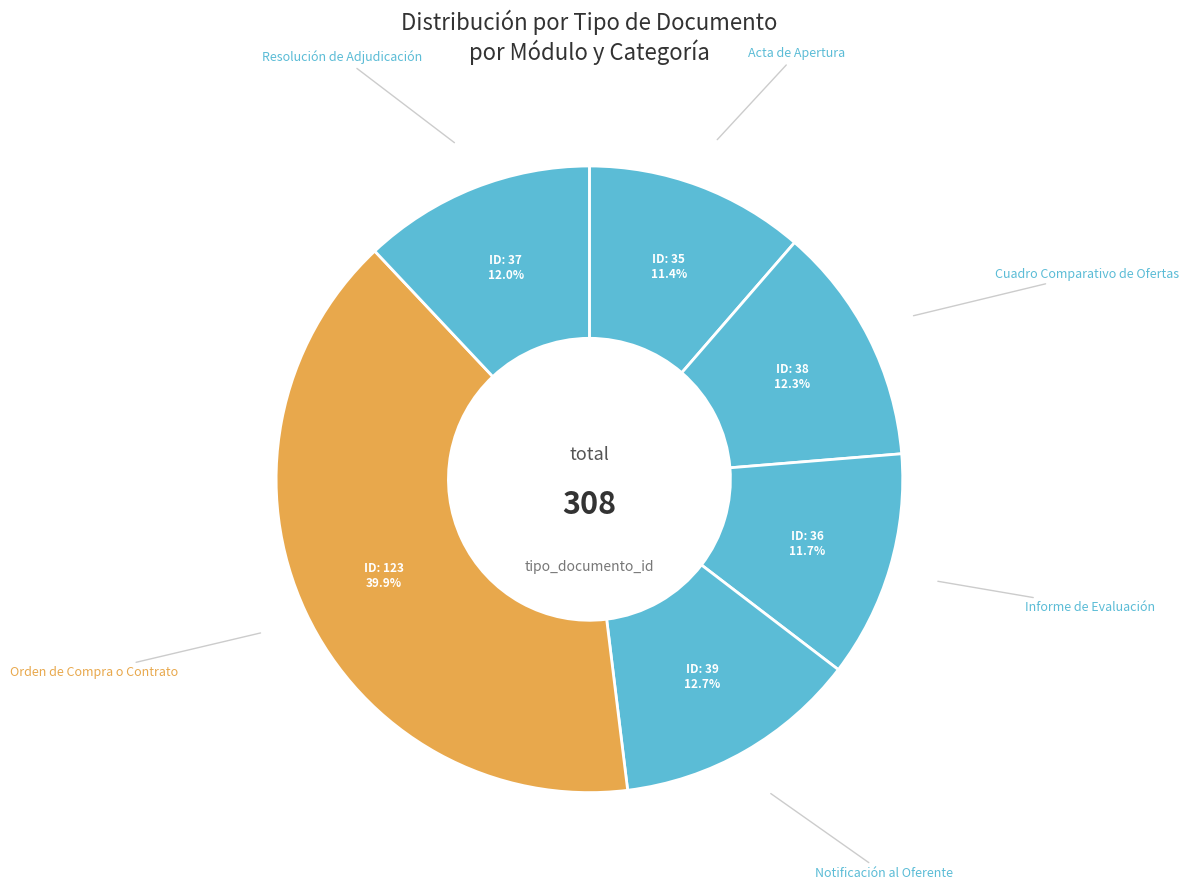

Rank the categories by value from highest to lowest.

Orden de Compra o Contrato, Notificación al Oferente, Cuadro Comparativo de Ofertas, Resolución de Adjudicación, Informe de Evaluación, Acta de Apertura